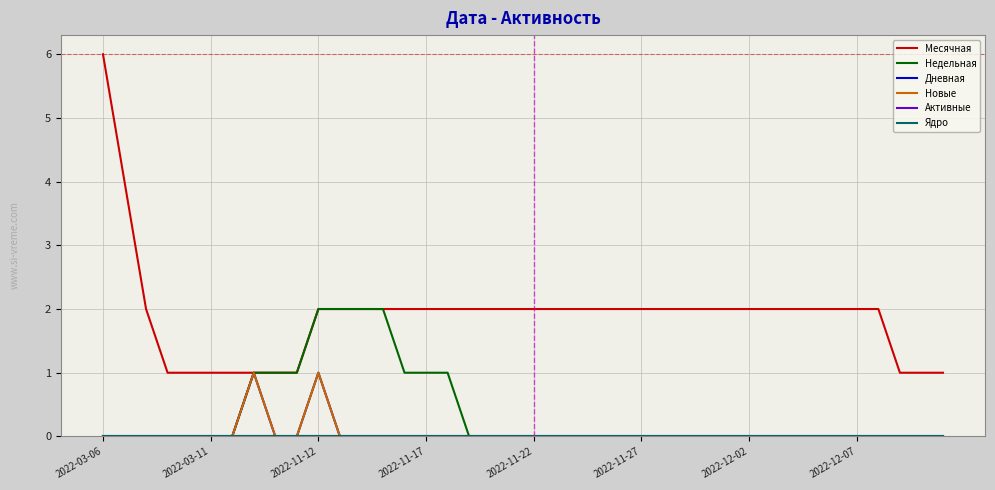

True or false: Ядро and Месячная cross at least once.

False